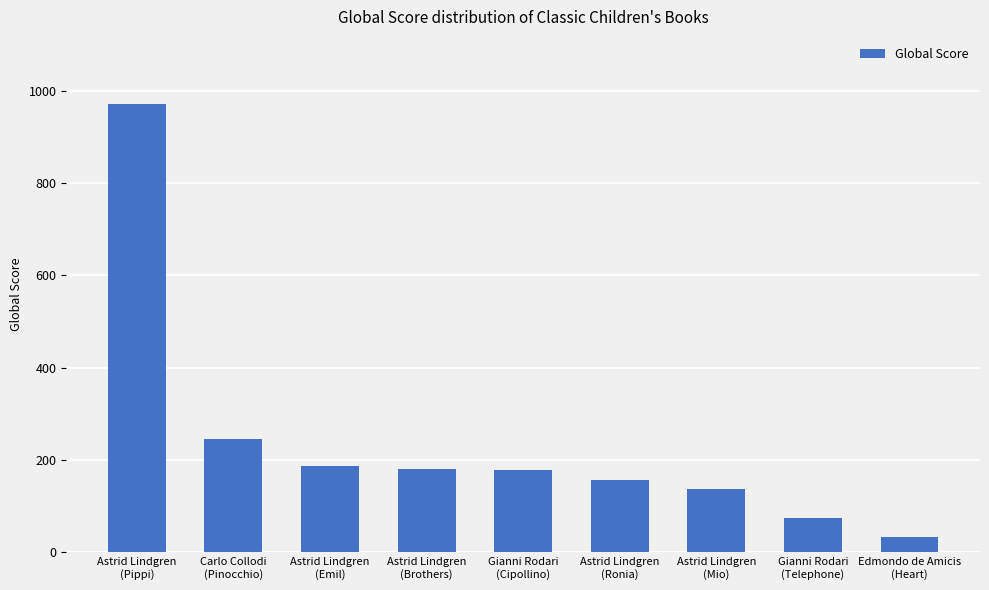

What is the average value?

240